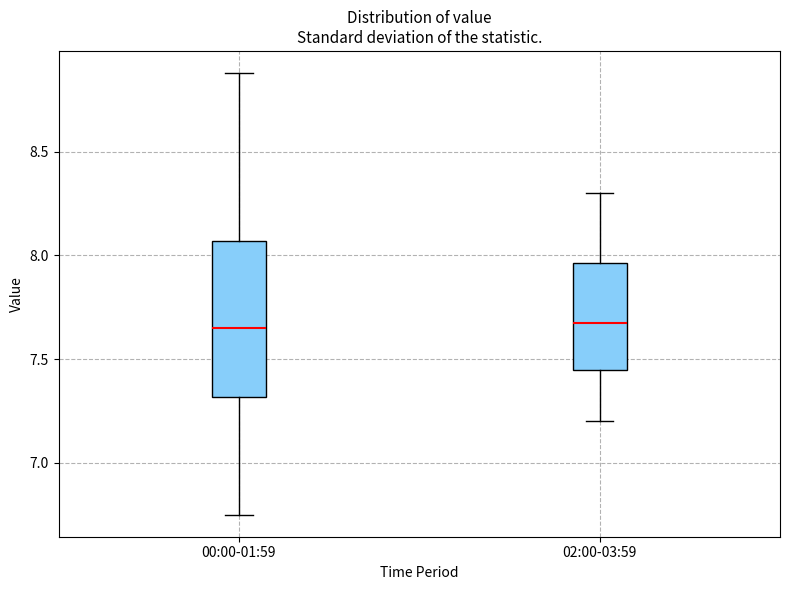

Where does the lower whisker of the box for 00:00-01:59 end on the y-axis? The values are not printed on the chart, so give them approximately, as read against the axis.

6.75